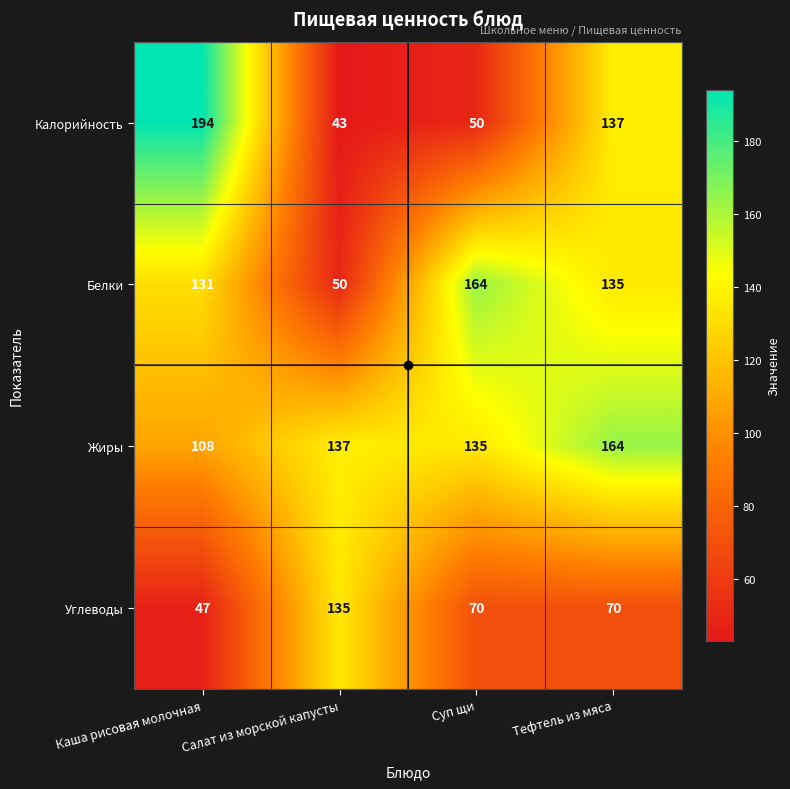

Rank the series by their average value, from lowest to highest.

Углеводы, Калорийность, Белки, Жиры